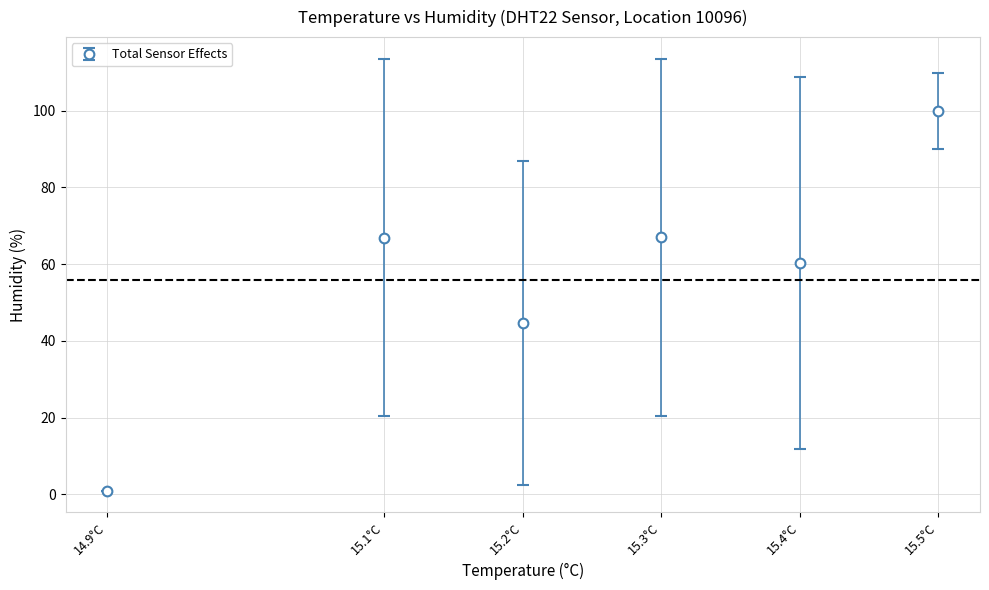

Between 15.4°C and 15.1°C, which is larger?

15.1°C